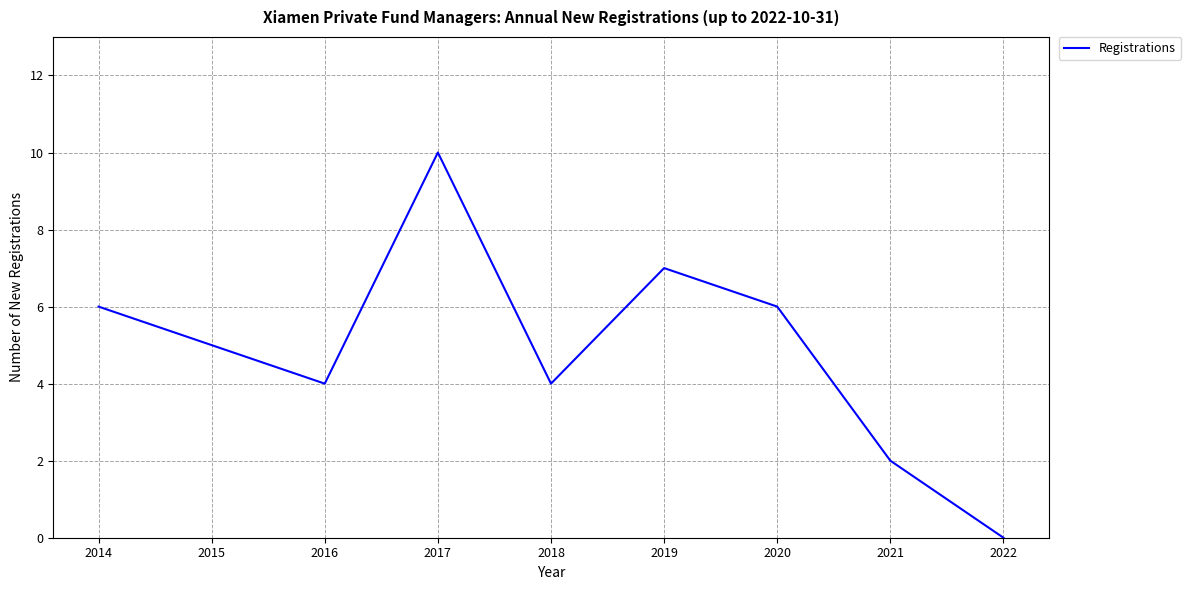

Is it true that the value at 2022 is 7?

False